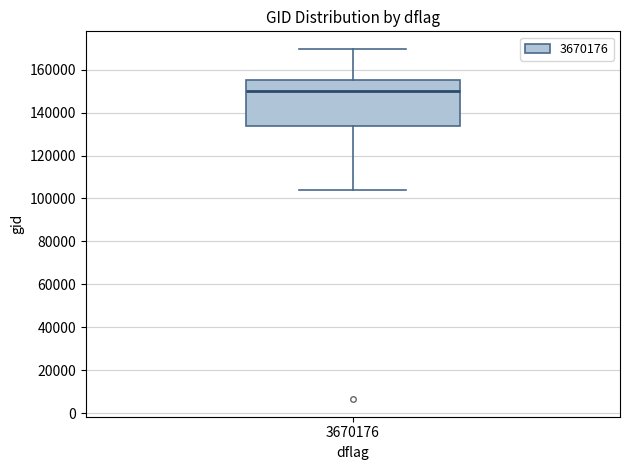

Where is the upper edge of the box at x = 3670176 on the y-axis? The values are not printed on the chart, so give them approximately, as read against the axis.

156000